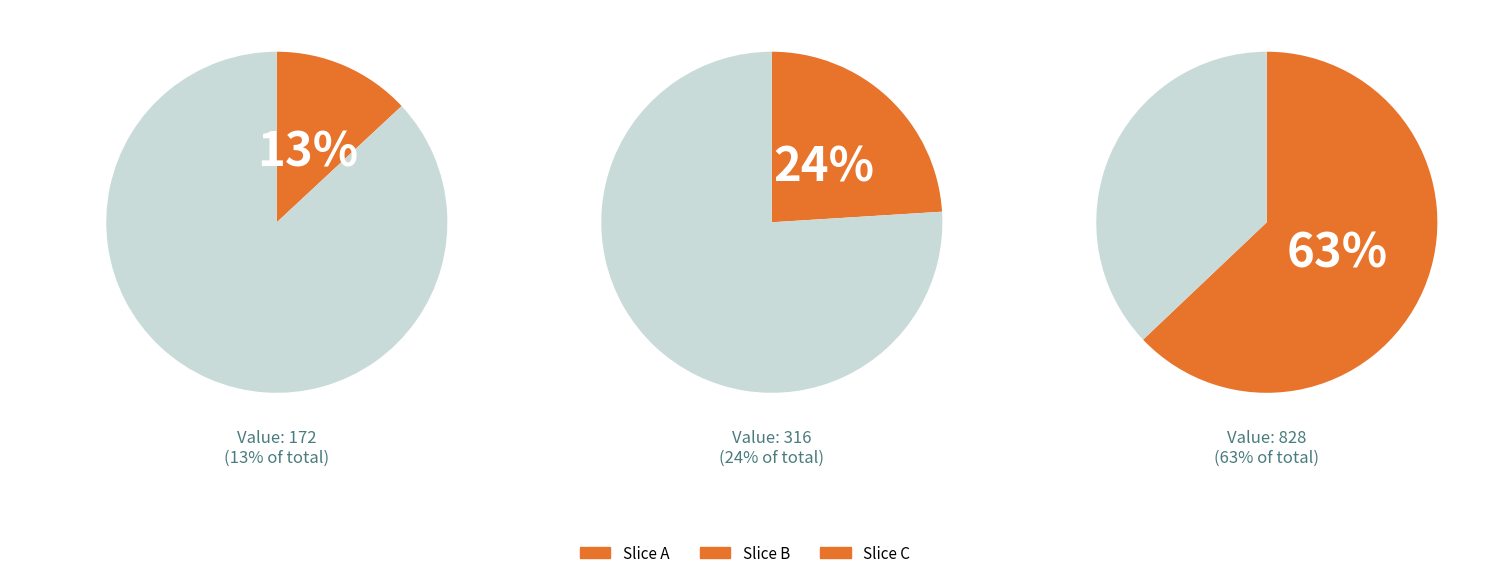

The 2019-03-12T17:30:22.985Z slice represents 2% of the pie. True or false?

False